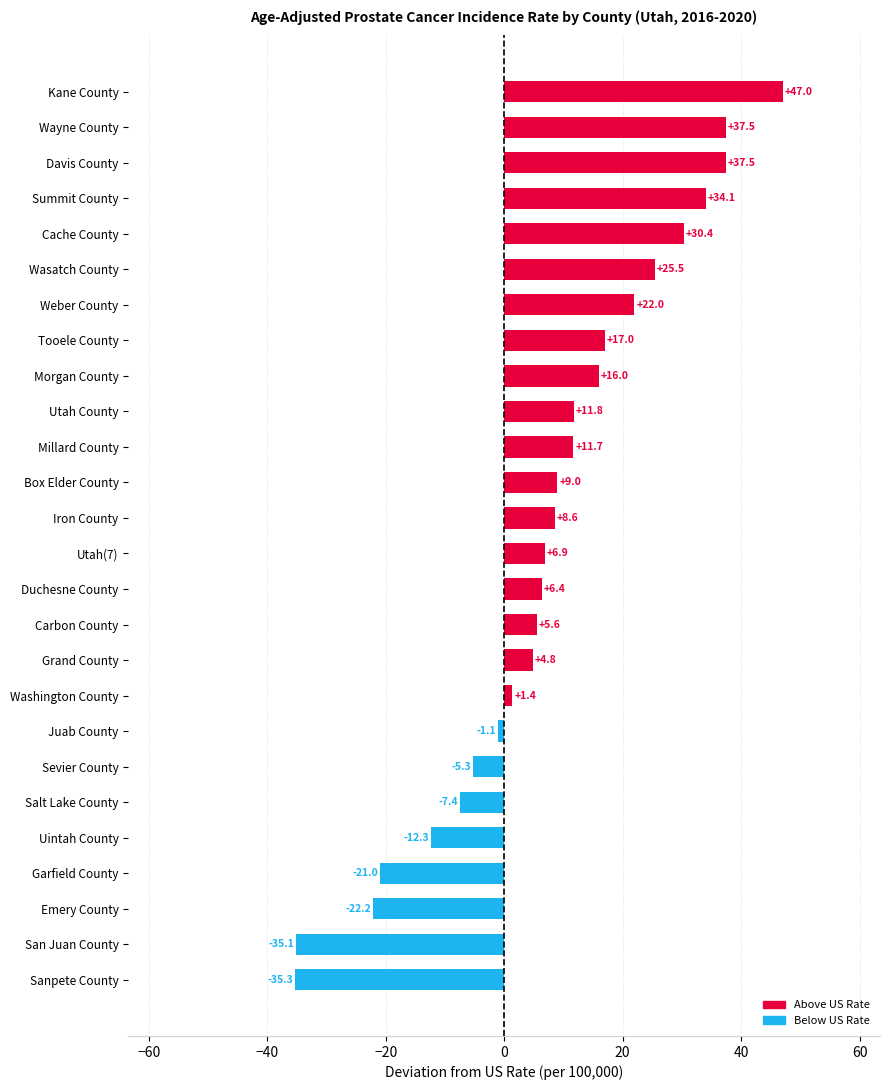

How many values are below 8?

13